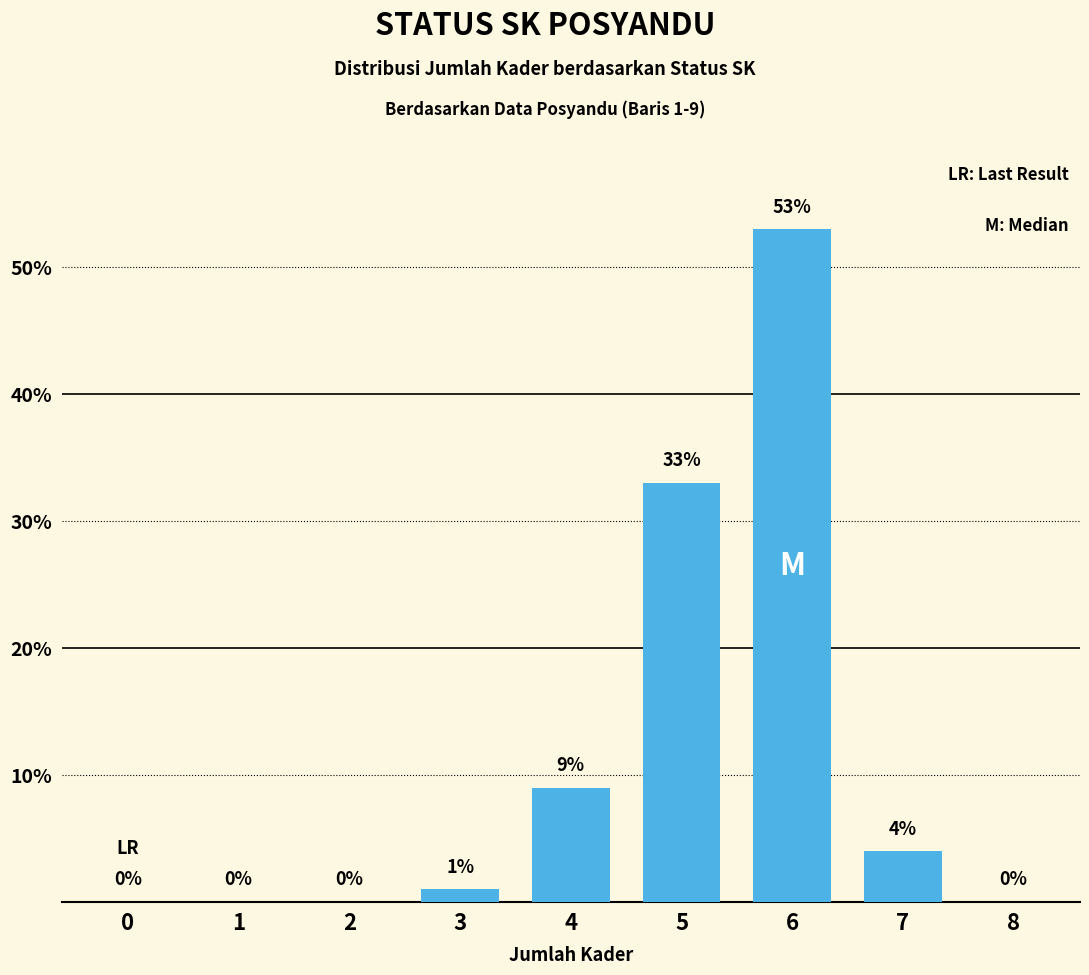

Where is the data nearest to the value 26?

5